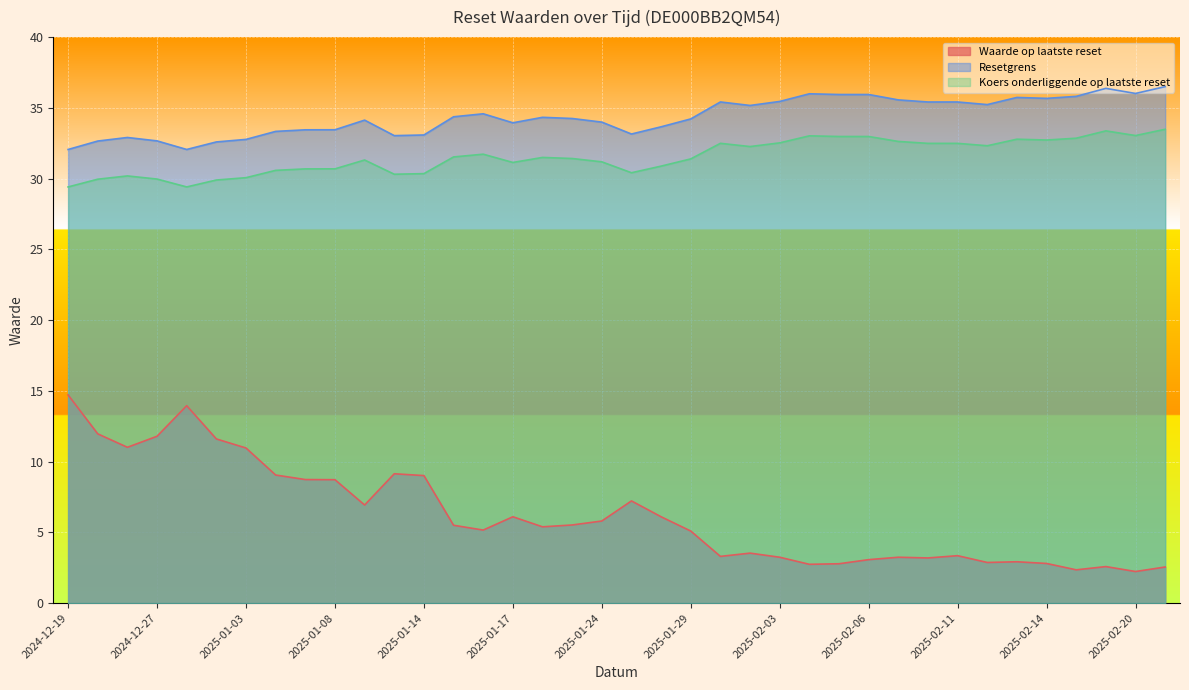

Rank the series at 2025-01-13 from highest to lowest value.

Resetgrens, Koers onderliggende op laatste reset, Waarde op laatste reset